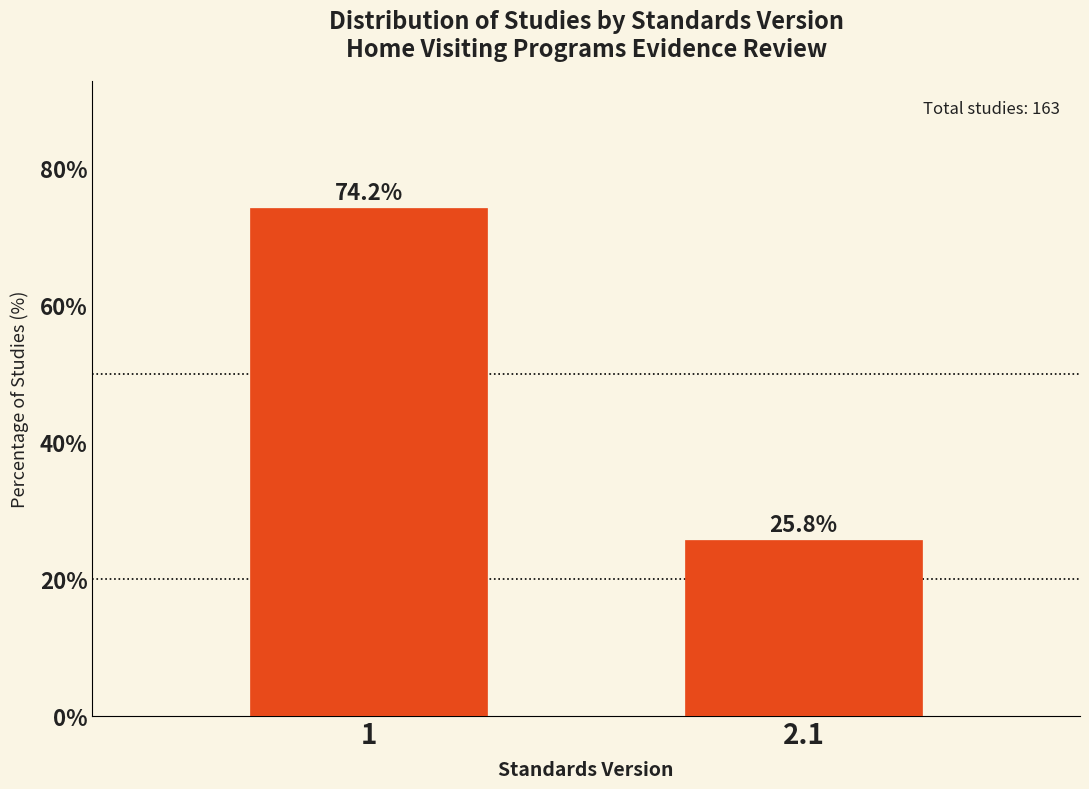

Reading left to right, extract all data points from this chart.

1=74.2	2.1=25.8